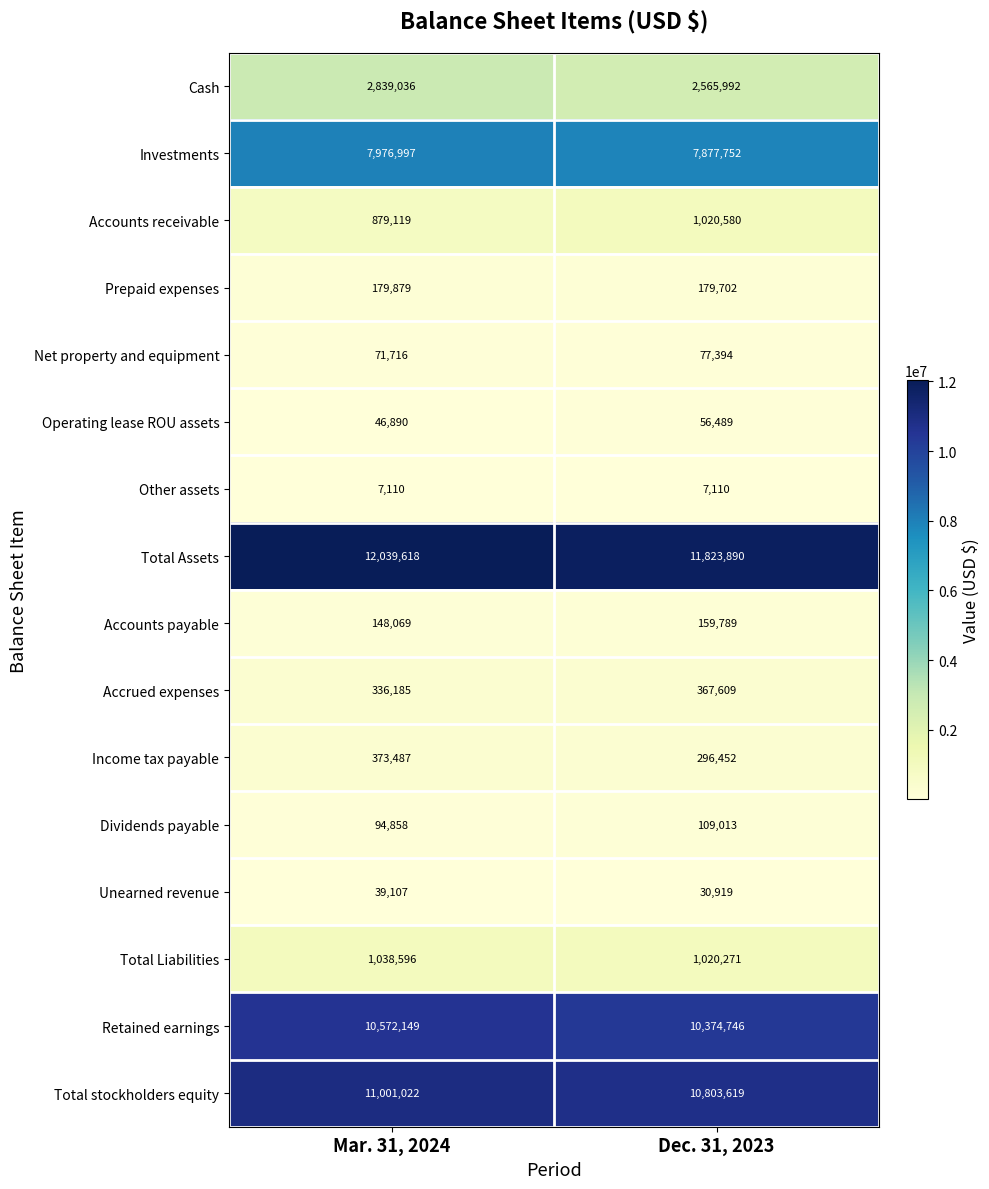

What is the sum of the Retained earnings values at Mar. 31, 2024 and Dec. 31, 2023?

20946895